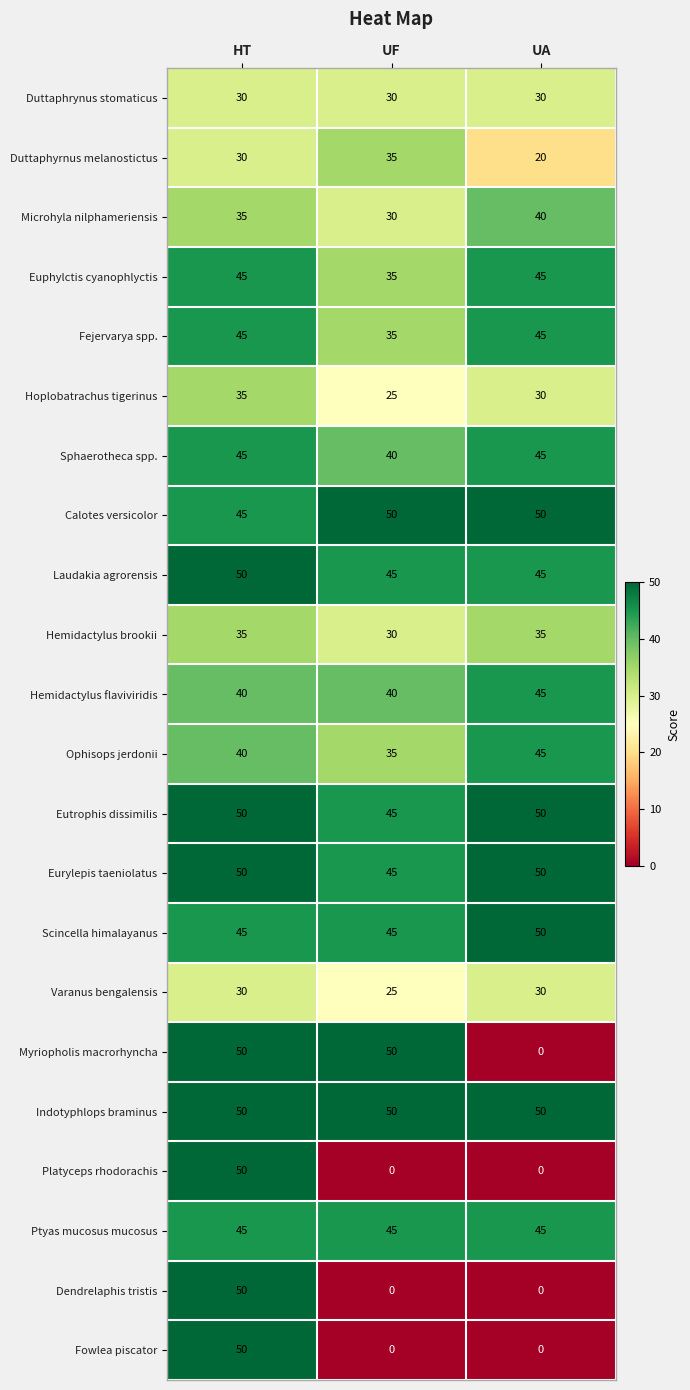

True or false: Duttaphyrnus melanostictus has a value of 20 at UA.

True